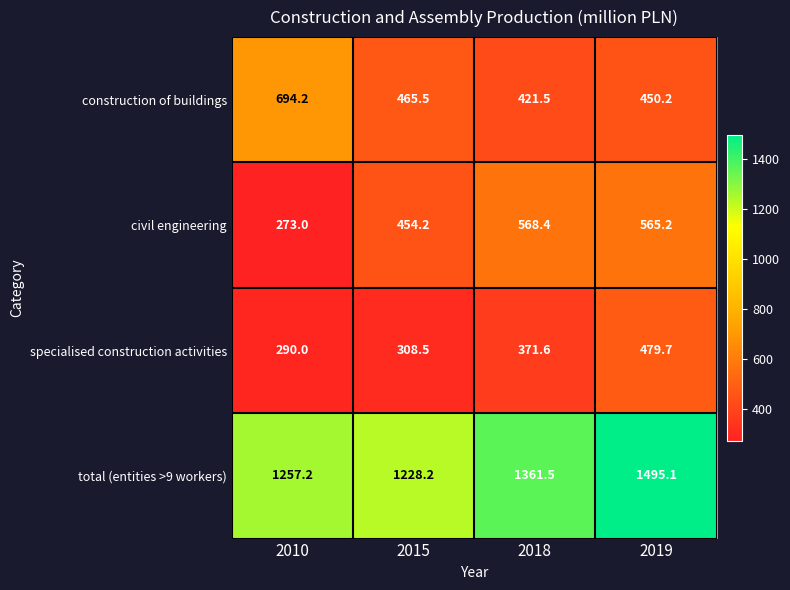

What is the difference between the second highest and second lowest values in the construction of buildings series?

15.3